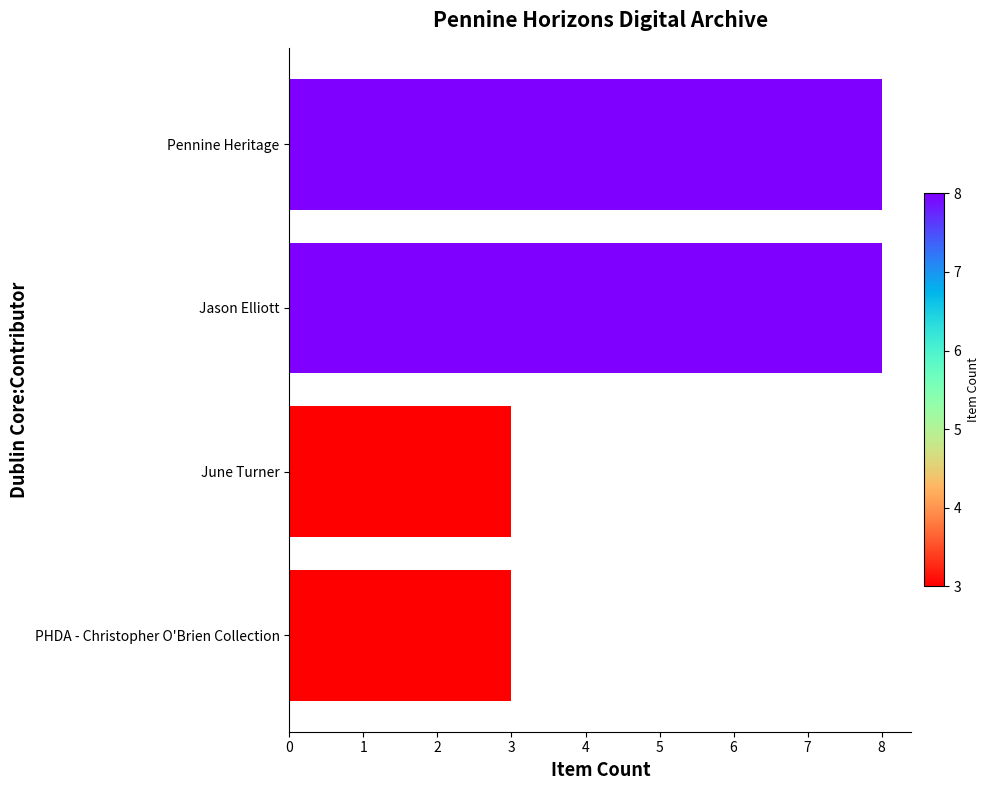

Is it true that the value at Jason Elliott is 8?

True